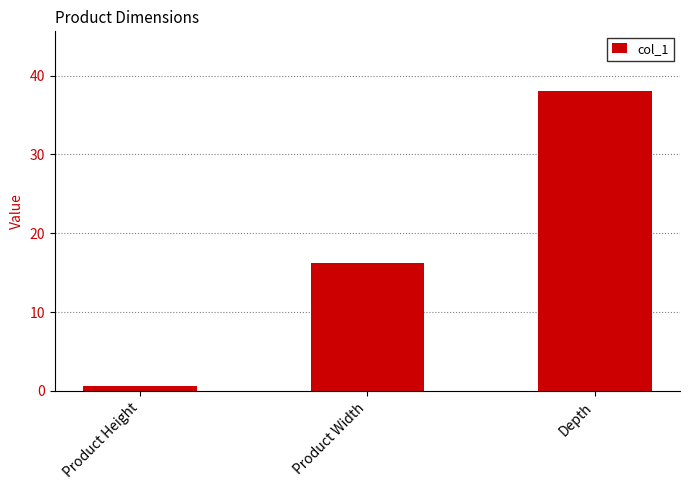

What position from the right is Depth?

1